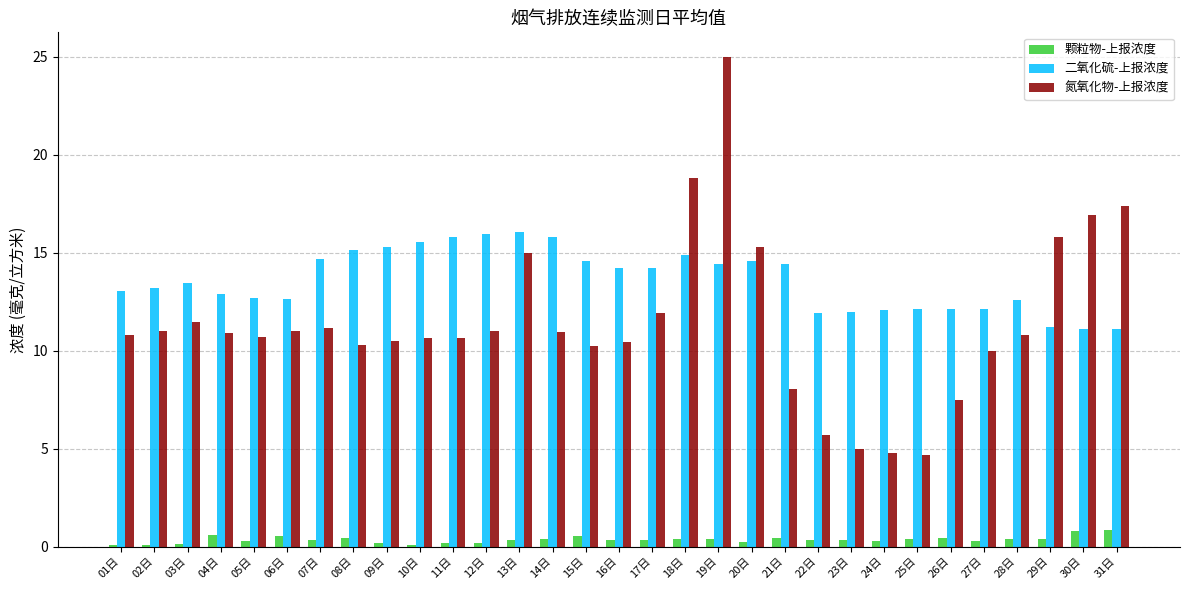

What is the highest value of the 氮氧化物-上报浓度 series?

25.0